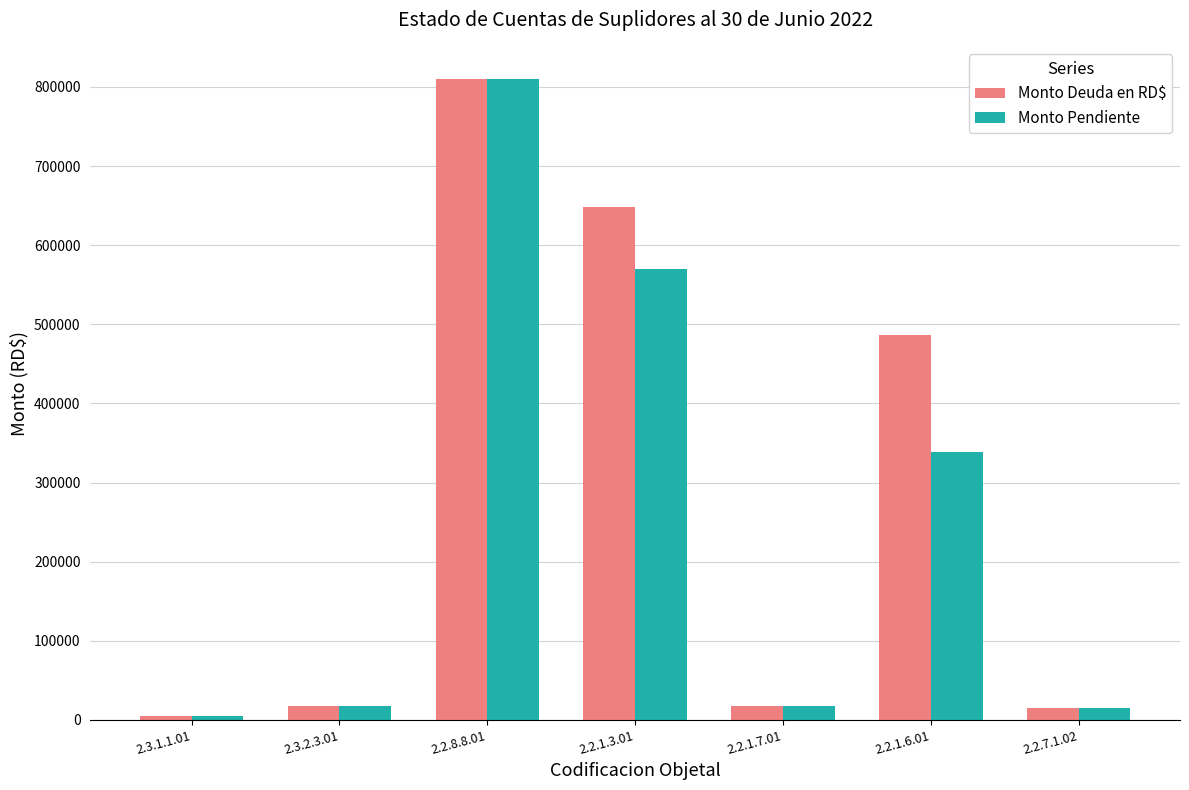

Are the bars horizontal?

No